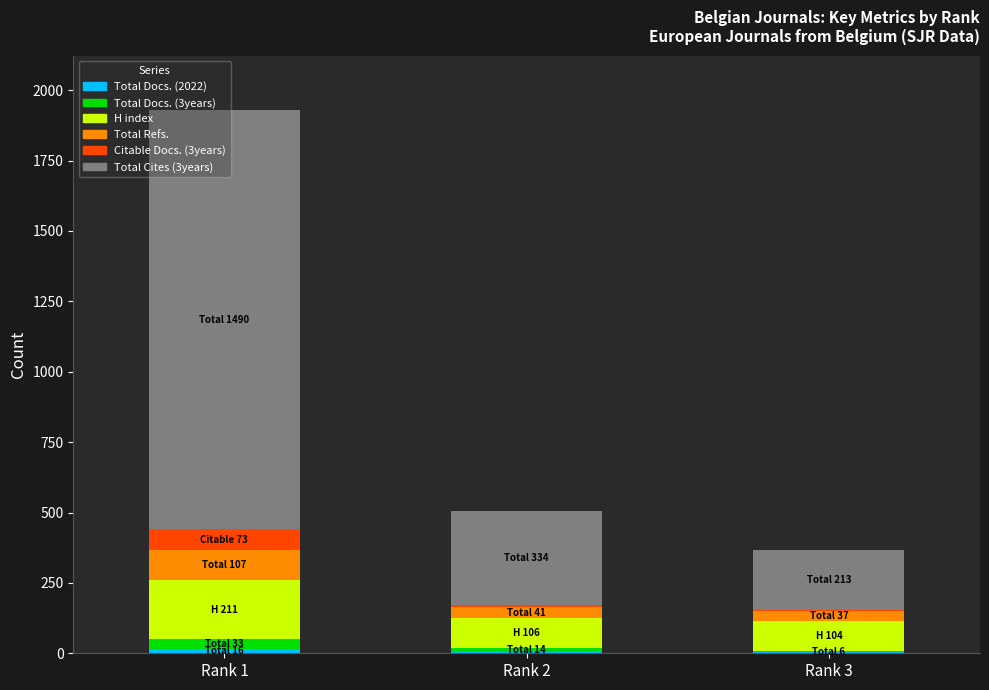

At which category is the sum across all series the highest?

Rank 1